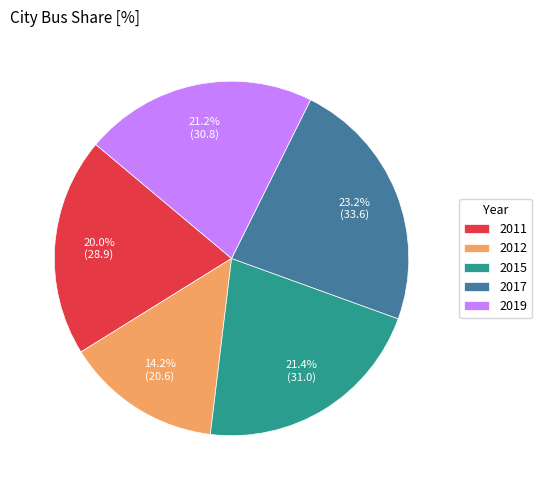

Is the sum of 2019 and 2017 greater than half?

No